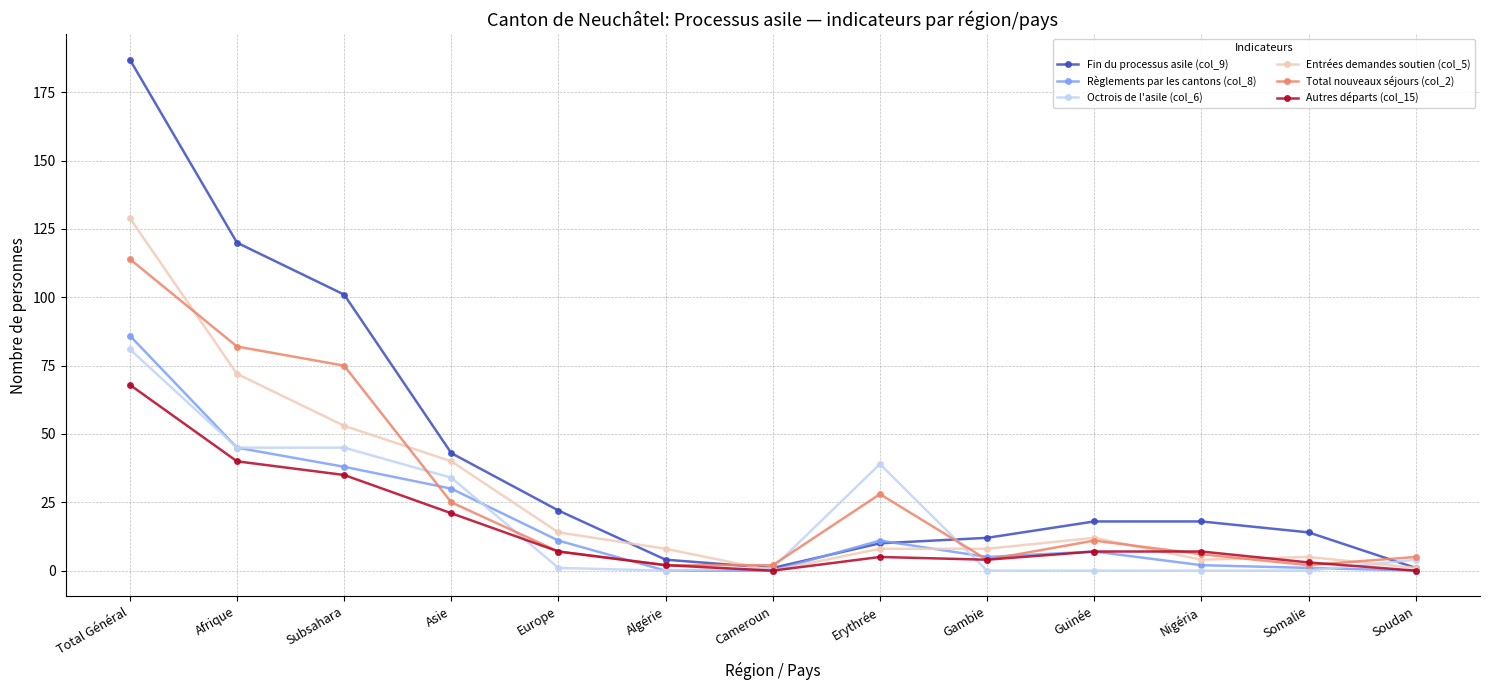

At which category is the sum across all series the highest?

Total Général